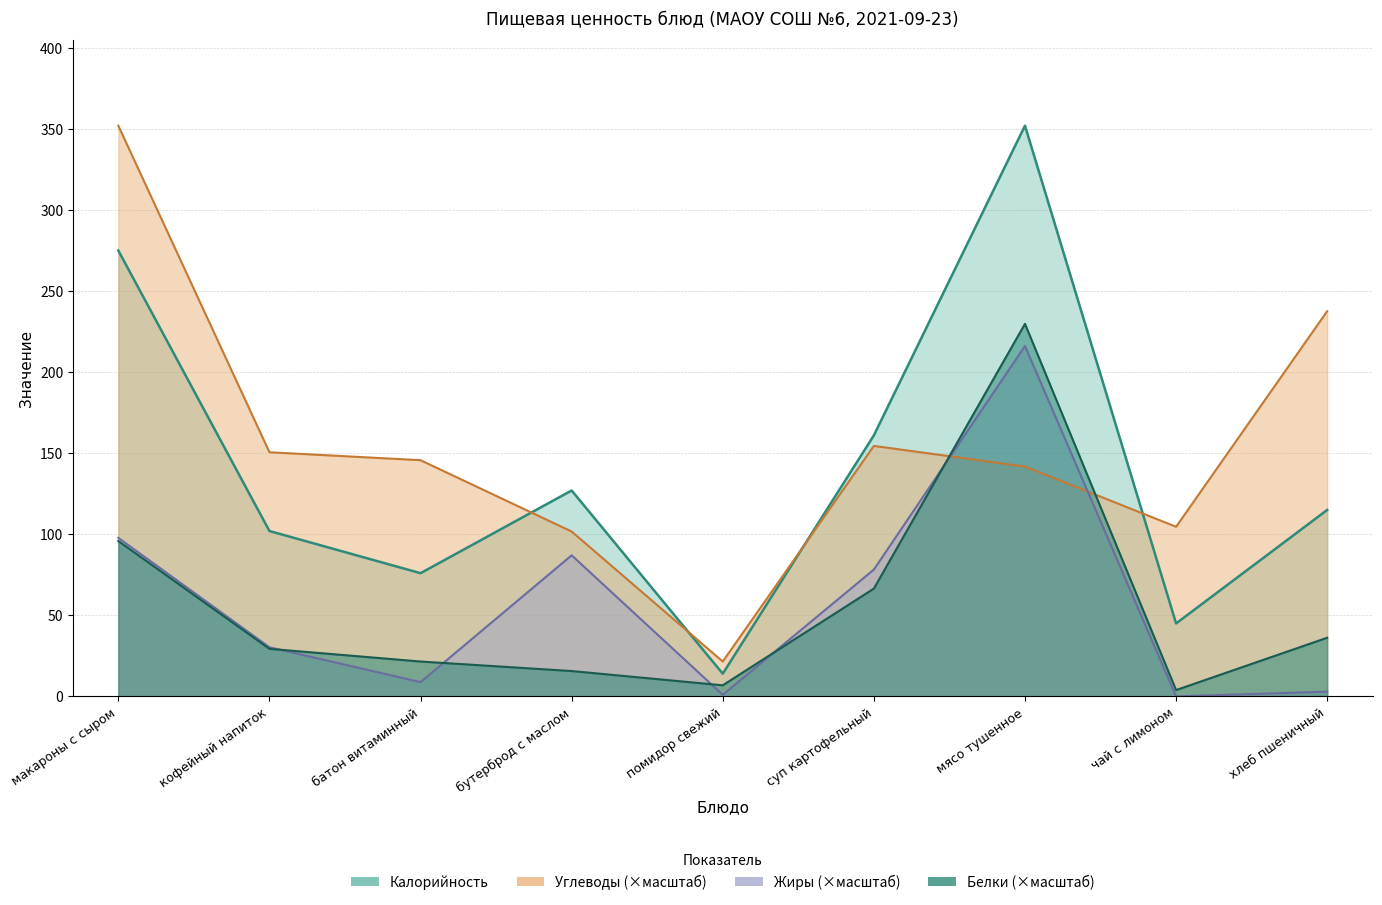

Is it true that Белки equals 6.8 at помидор свежий?

True